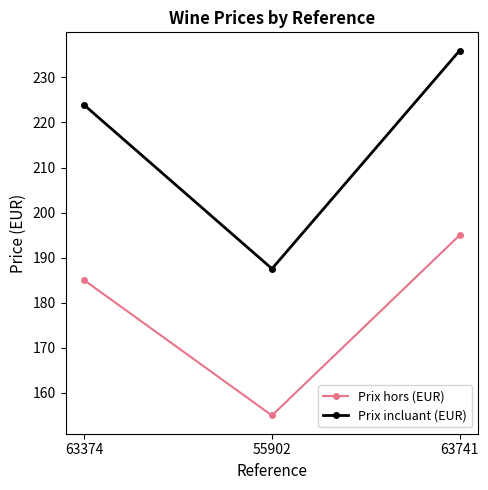

What are all the series names shown in the legend?

Prix hors (EUR), Prix incluant (EUR)